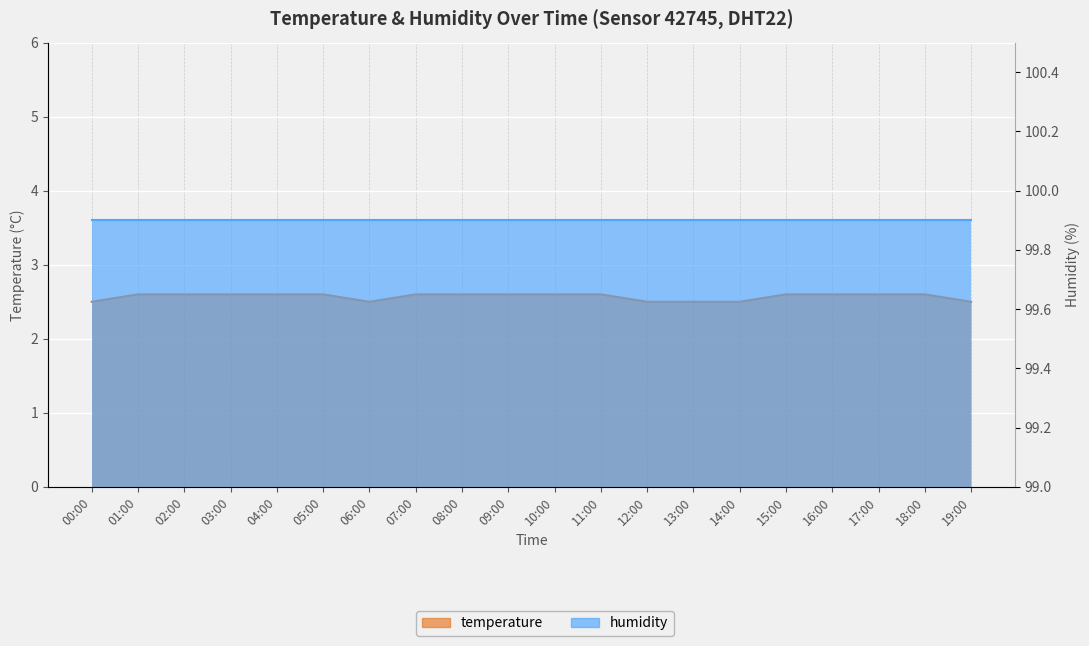

At which category does the chart reach its peak across all series?

01:00